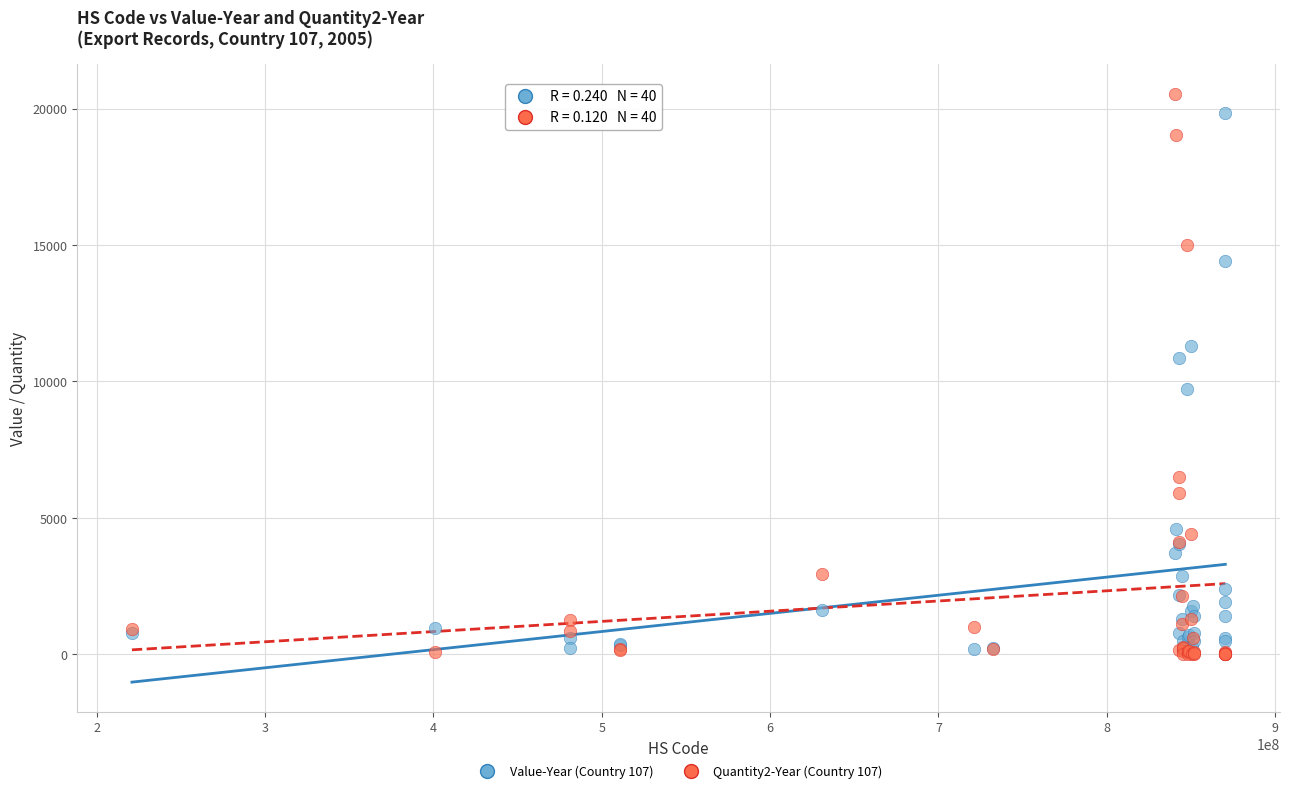

Which series reaches the minimum Y coordinate?

Quantity2-Year (Country 107)